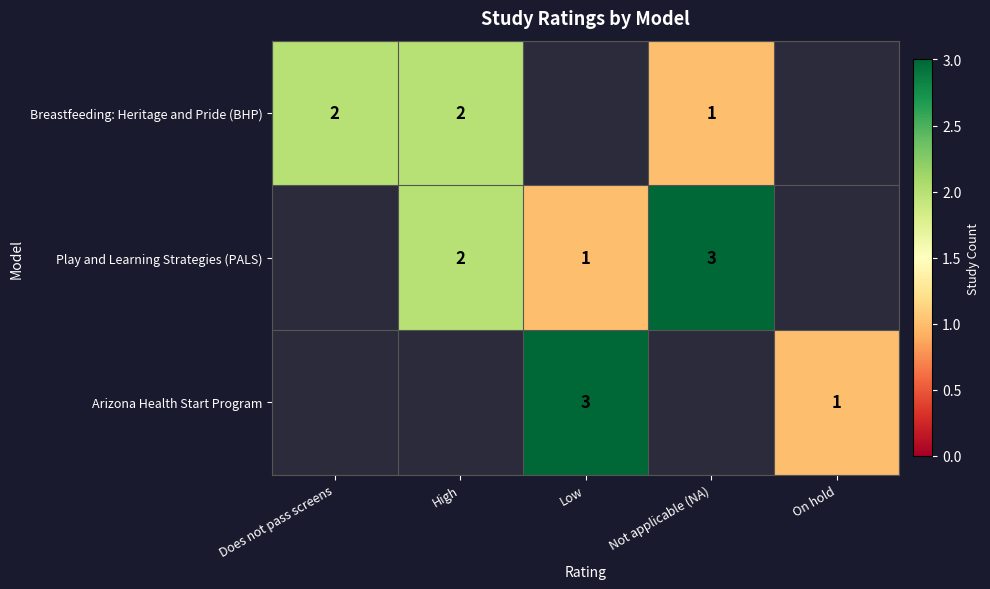

Is it true that Breastfeeding: Heritage and Pride (BHP) equals 0 at Not applicable (NA)?

False